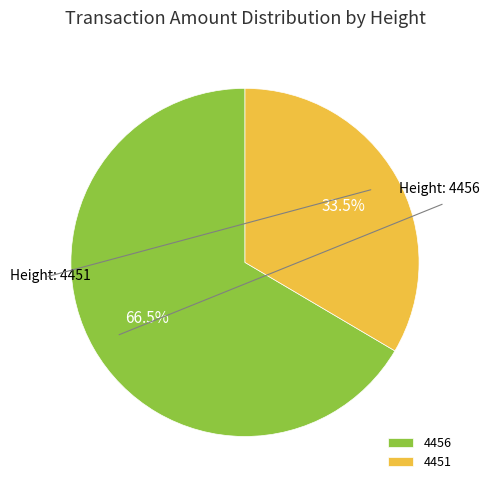

Approximately how many times larger is the value at 4451 compared to 4456?

0.5